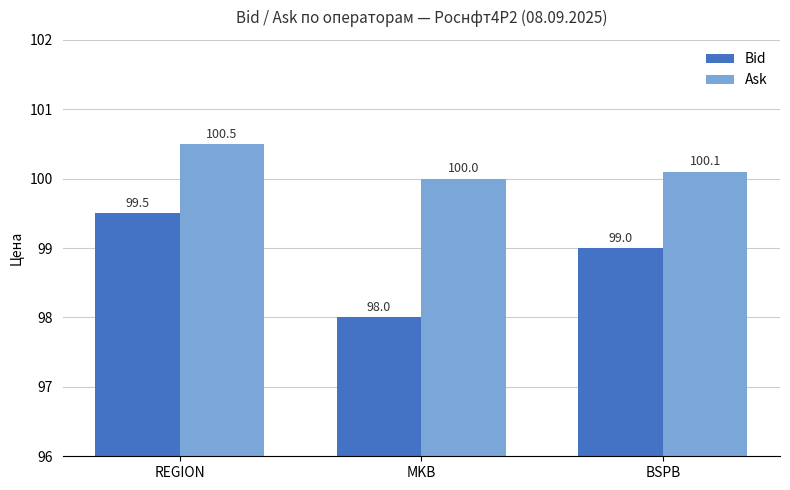

Which series has the largest range (max minus min)?

Bid